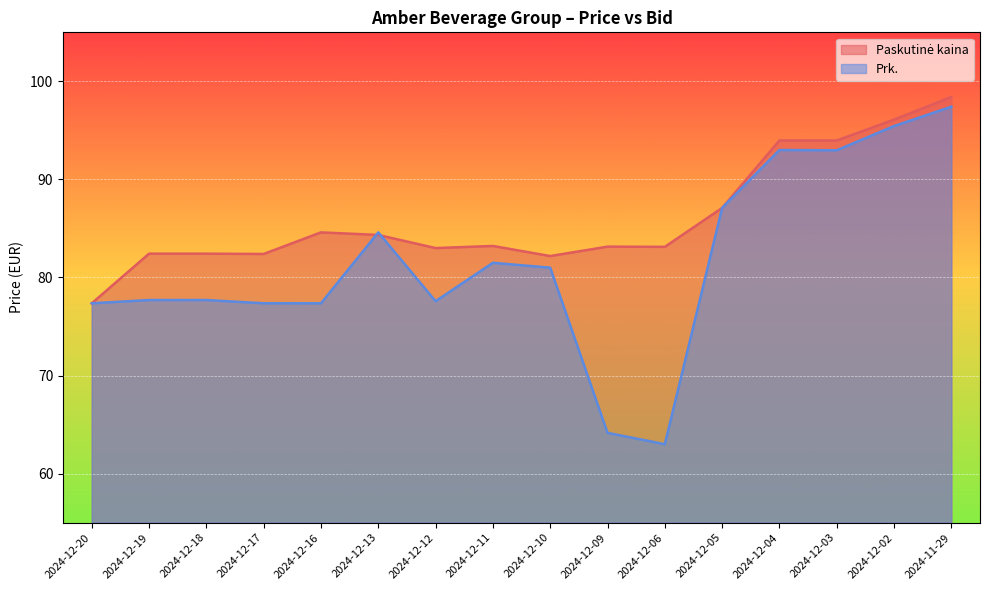

How many intersections are there between Paskutinė kaina and Prk.?

2